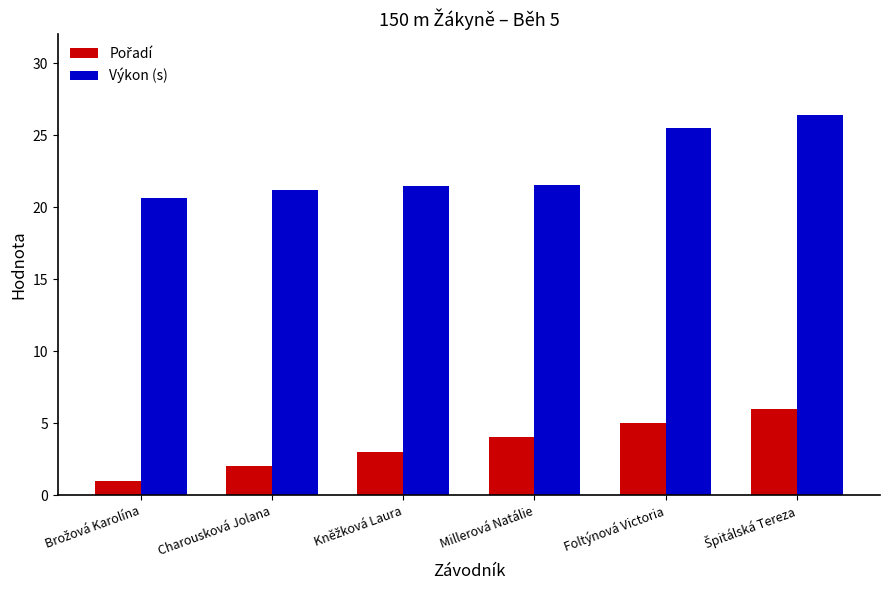

What is the smallest value displayed?

1.0